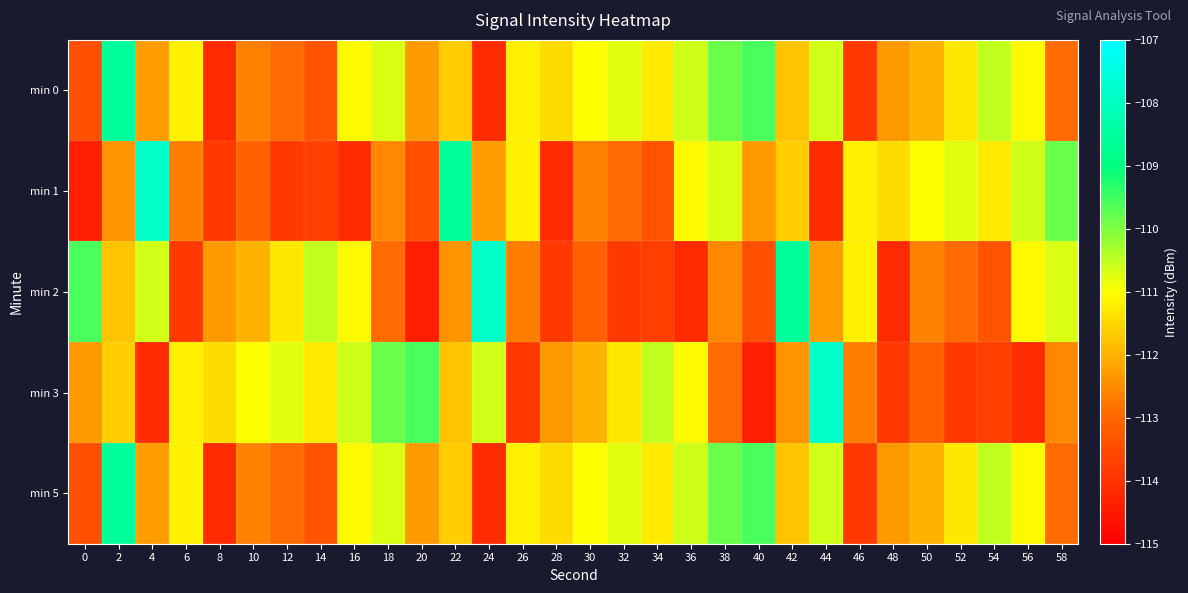

What is the total value across all series at 56?

-558.0